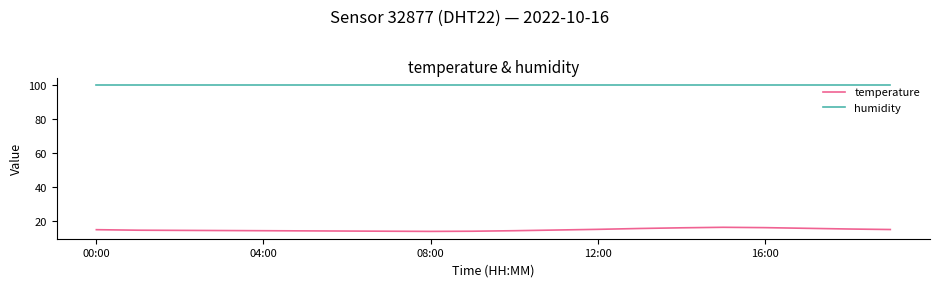

Rank the series by their maximum value, from highest to lowest.

humidity, temperature